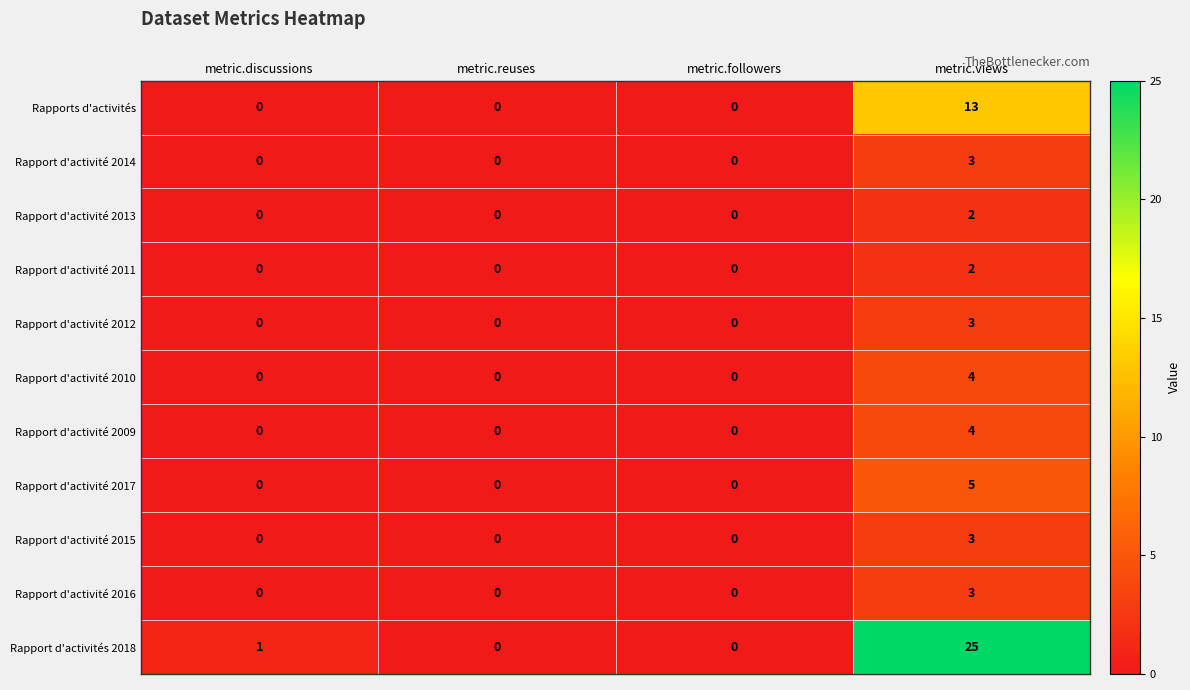

The value of Rapport d'activité 2017 at metric.discussions is 2. True or false?

False